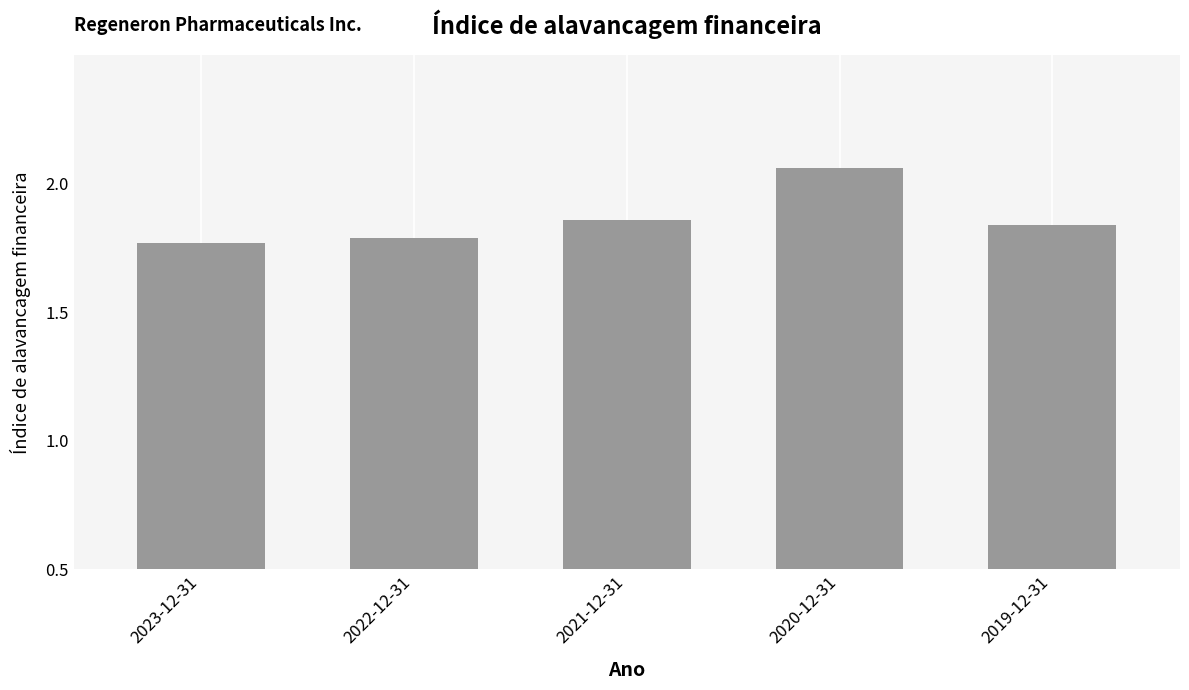

Which has a higher value, 2019-12-31 or 2023-12-31?

2019-12-31